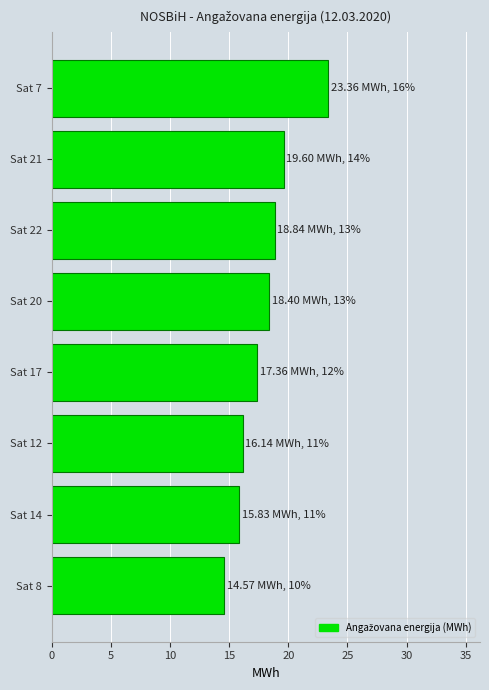

Reading top to bottom, what are all the values shown in this chart?

23.4	19.6	18.8	18.4	17.4	16.1	15.8	14.6